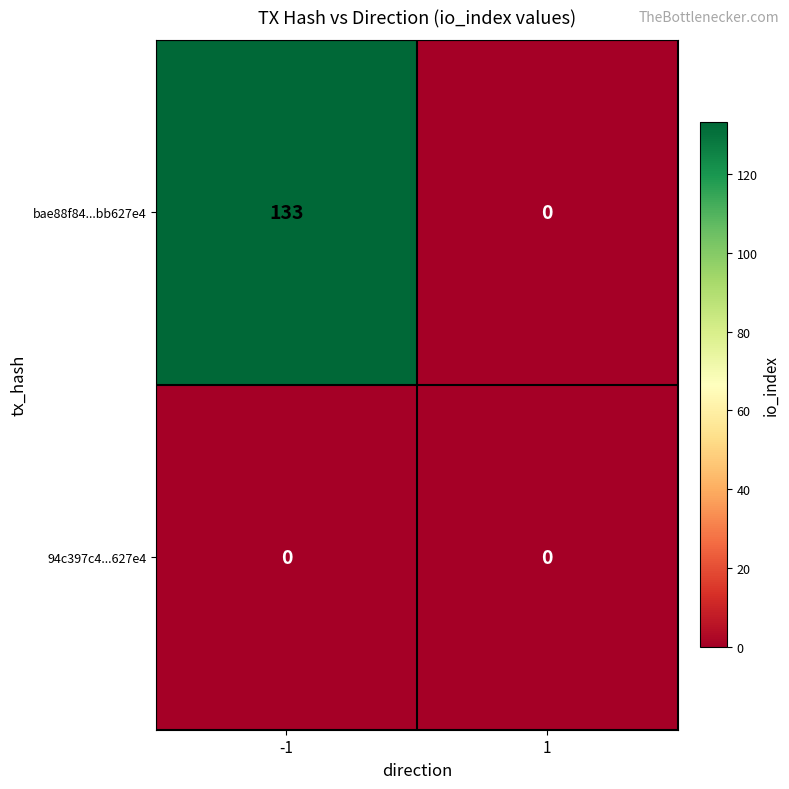

Which series has the largest total across all categories?

bae88f84...bb627e4